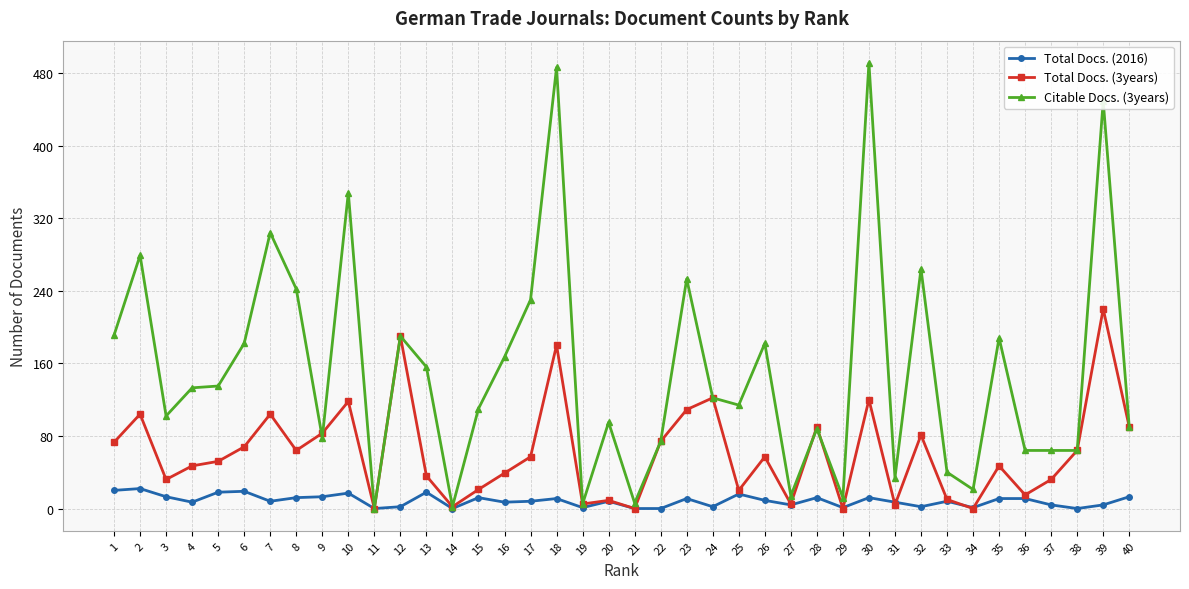

Is the value of Total Docs. (3years) at 24 greater than the value of Total Docs. (2016) at 25?

Yes